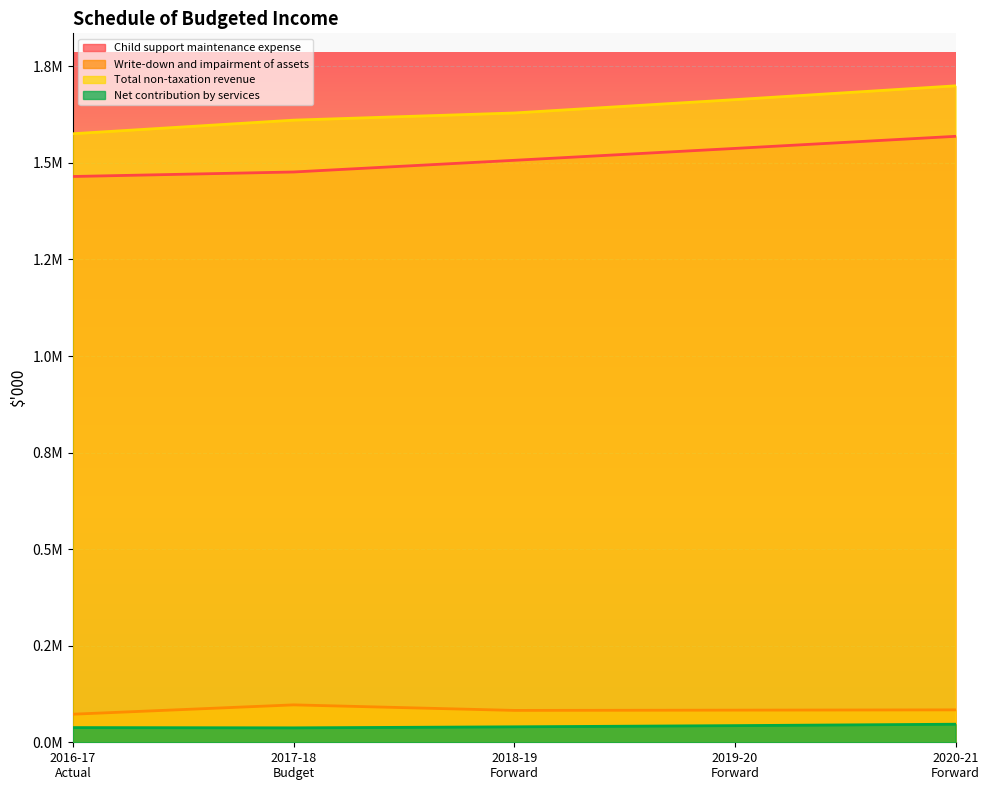

Rank the categories by Child support maintenance expense value from highest to lowest.

2020-21
Forward, 2019-20
Forward, 2018-19
Forward, 2017-18
Budget, 2016-17
Actual